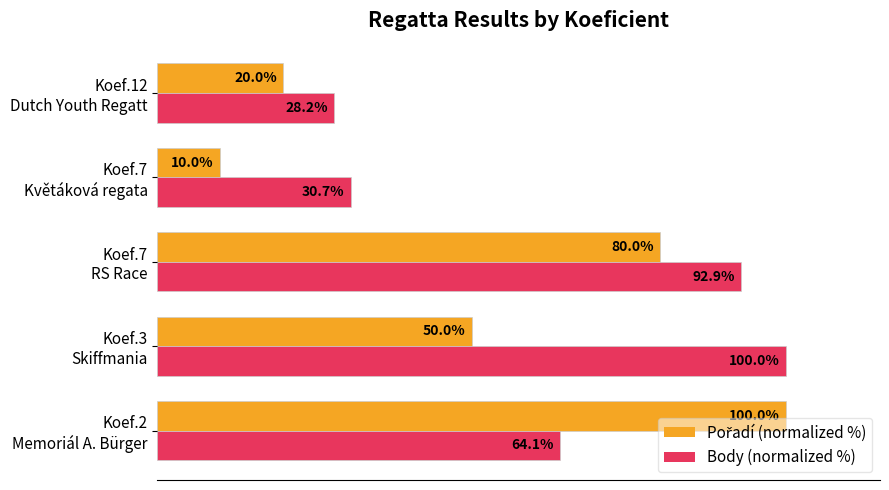

Which series has the largest total across all categories?

Body (normalized %)